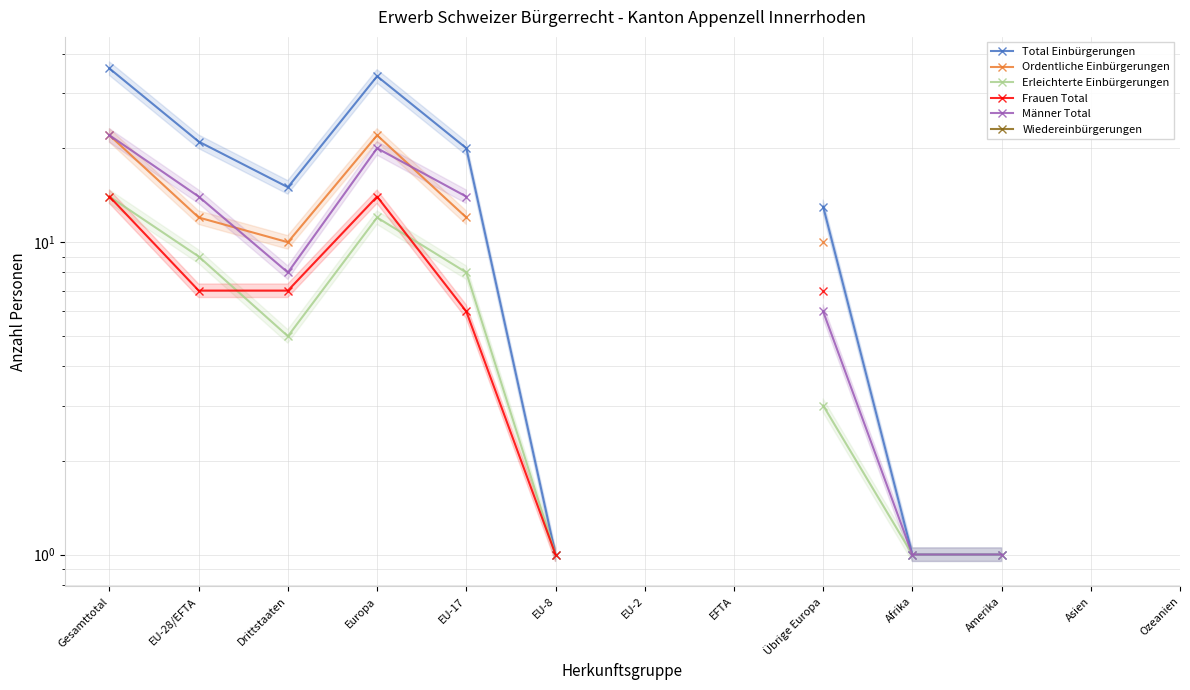

How many positive values does the Ordentliche Einbürgerungen series have?

6